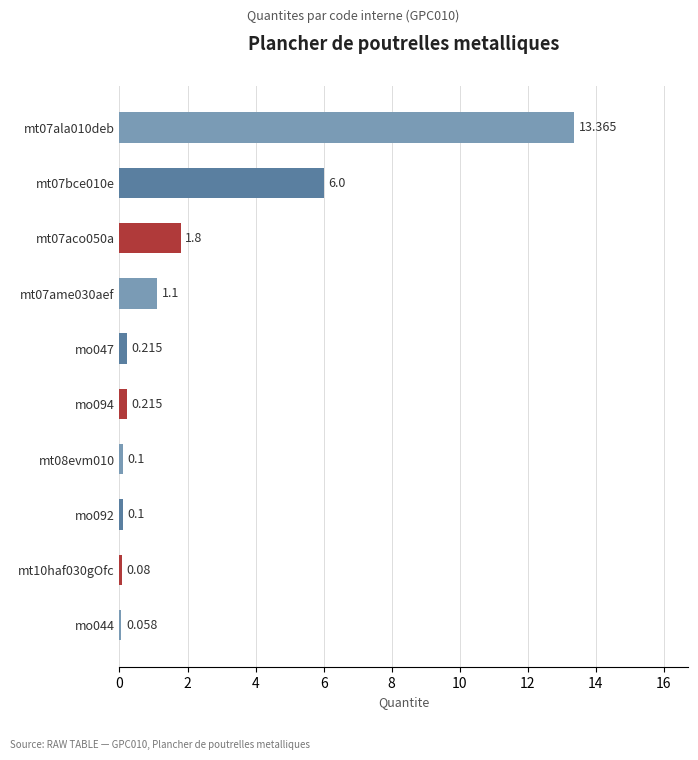

What is the difference between the maximum and second lowest values?

13.3